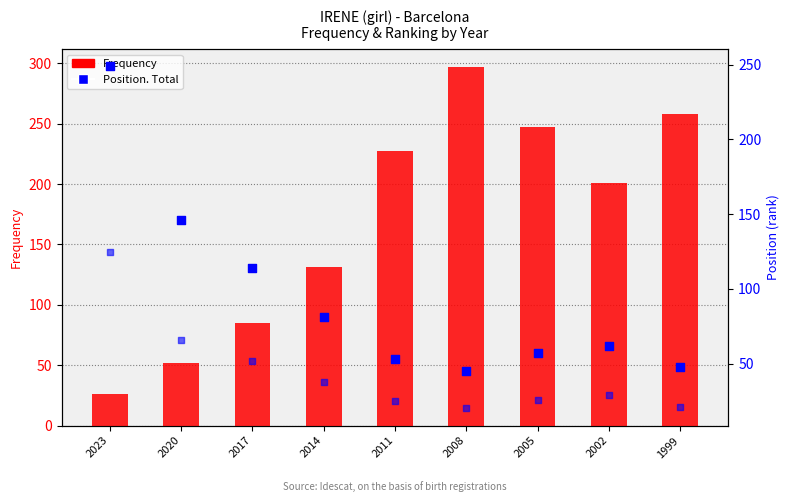

Which series reaches the minimum Y coordinate?

Position. Girls